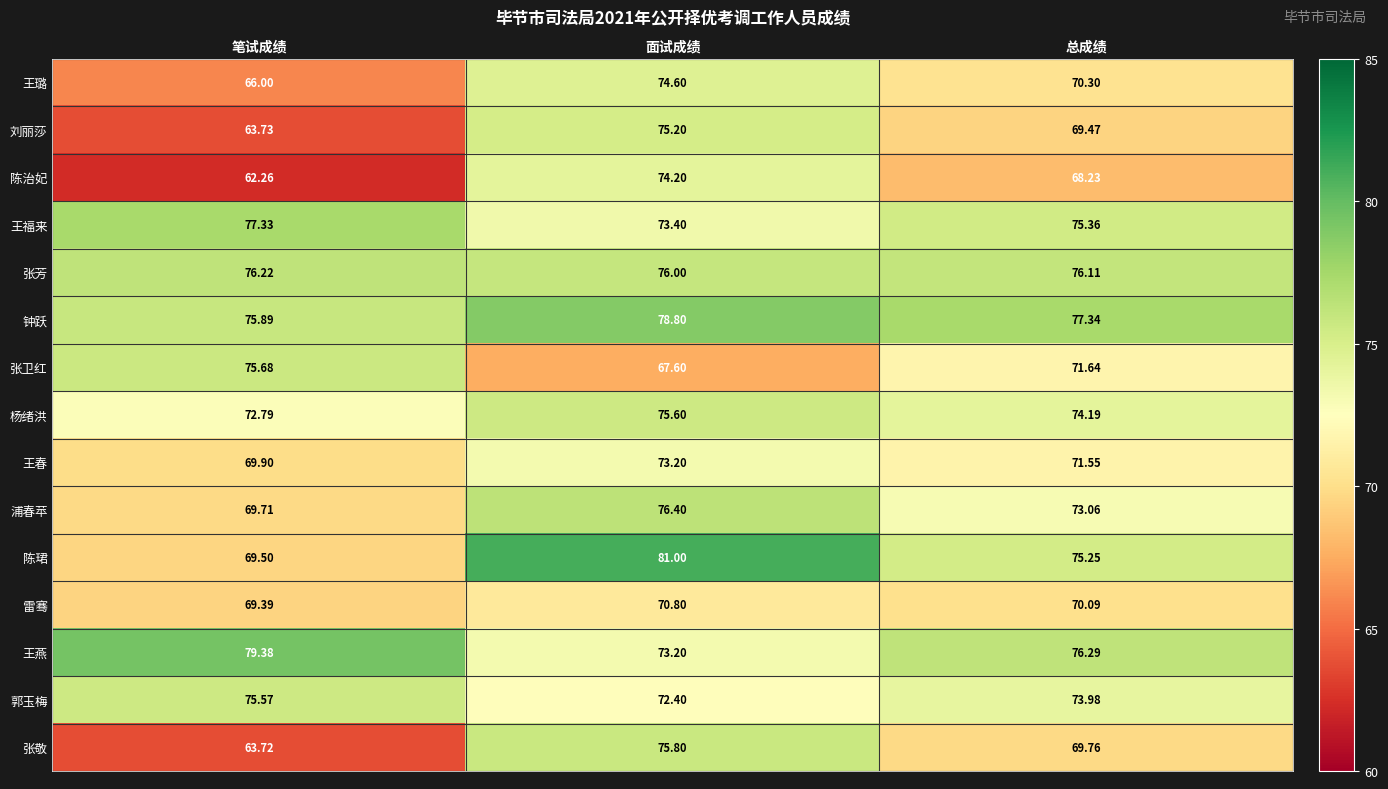

Rank the series at 总成绩 from highest to lowest value.

钟跃, 王燕, 张芳, 王福来, 陈珺, 杨绪洪, 郭玉梅, 浦春苹, 张卫红, 王春, 王璐, 雷骞, 张敬, 刘丽莎, 陈治妃